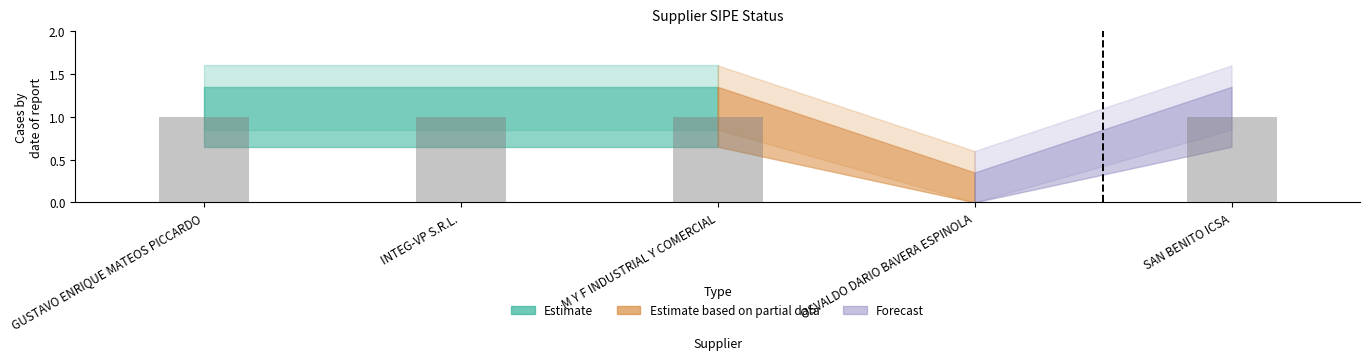

At which label is the value closest to 0?

OSVALDO DARIO BAVERA ESPINOLA